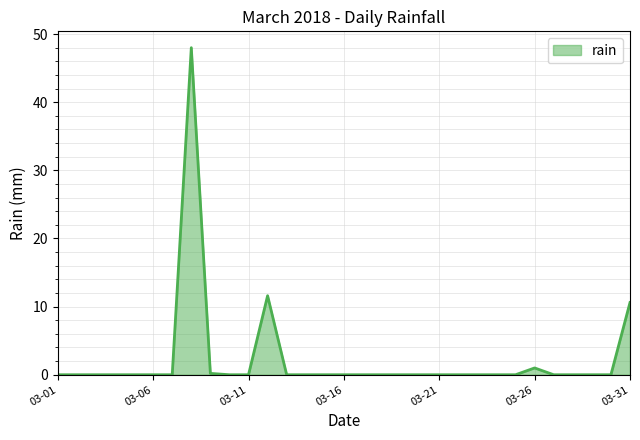

Does the chart display data point markers on the line(s)?

No